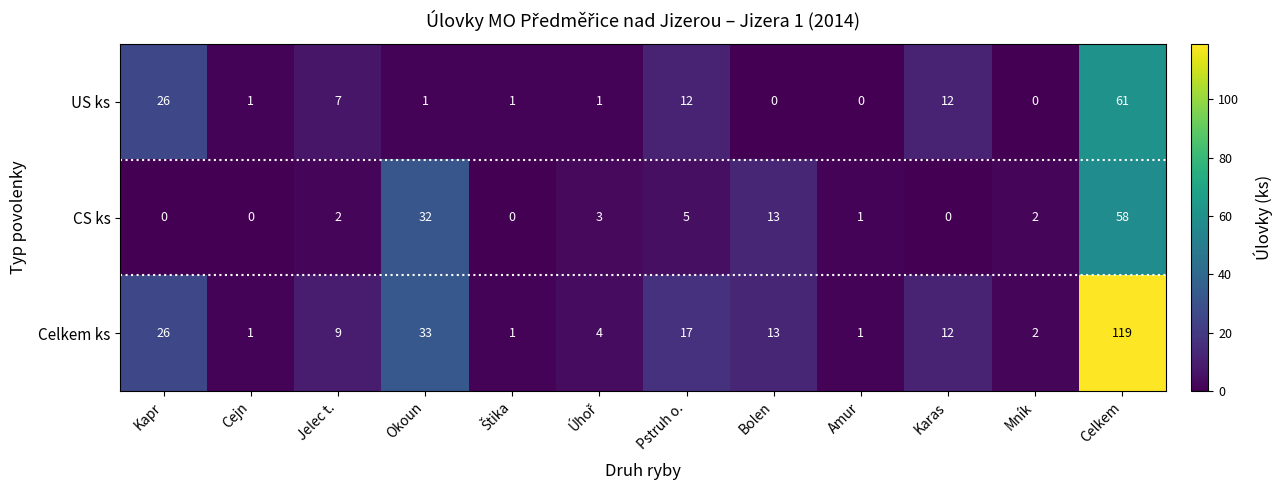

At which category is the sum across all series the highest?

Celkem